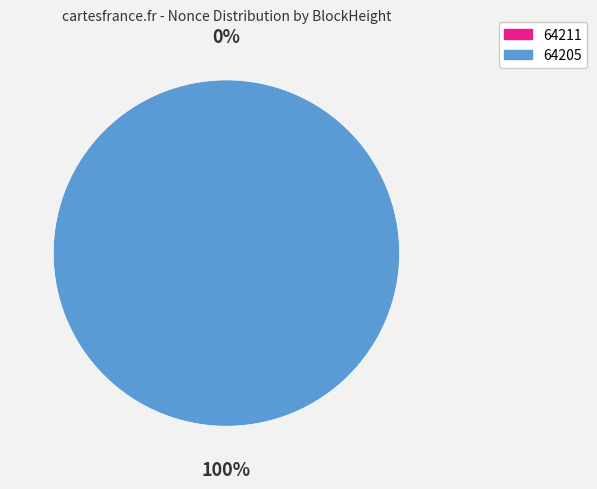

Rank the categories by value from lowest to highest.

64211, 64205